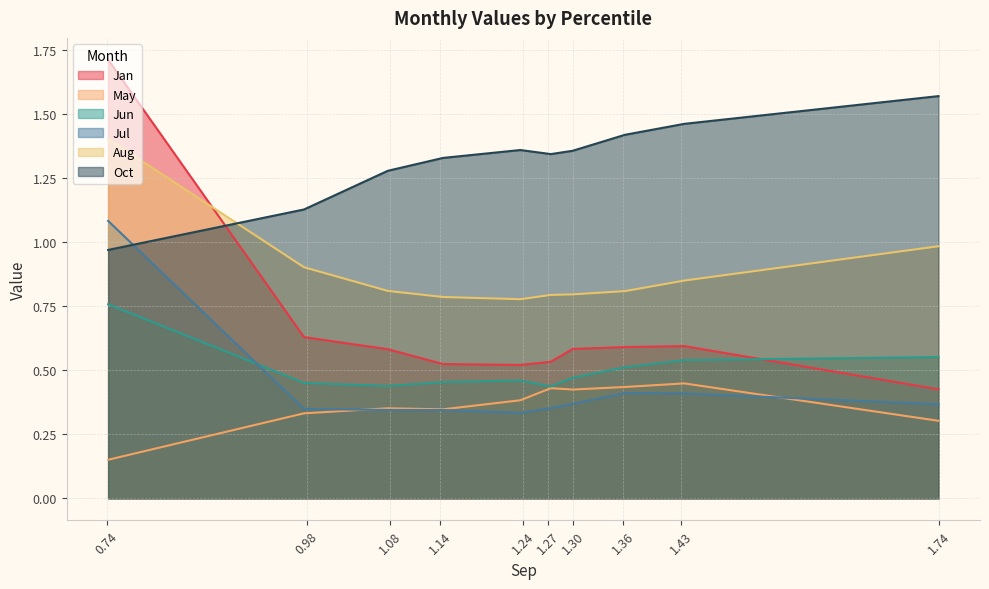

What is the sum of all Jan values?

6.7